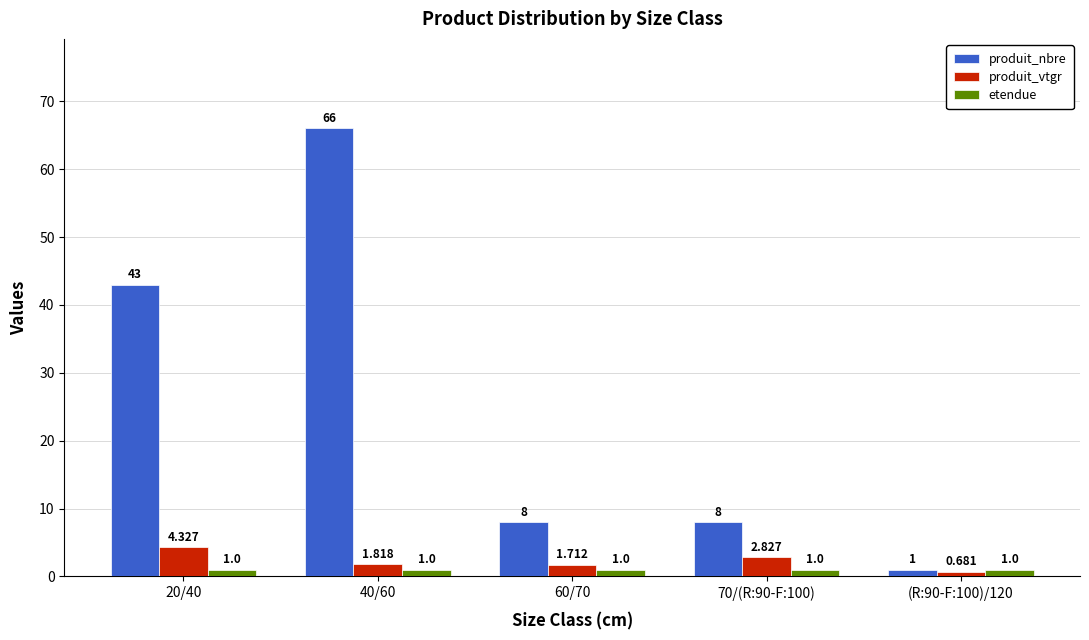

Where does the produit_vtgr series first go above 1?

20/40